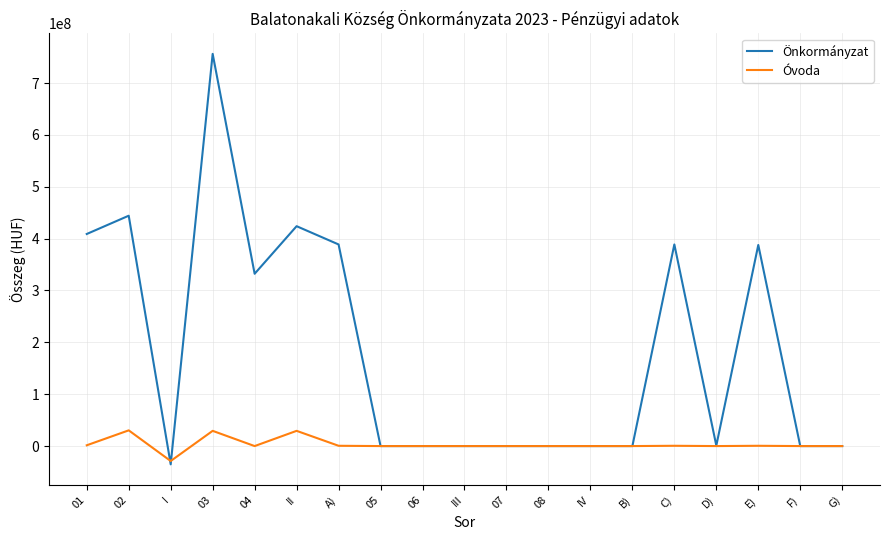

Which category has the lowest value in the Óvoda series?

I